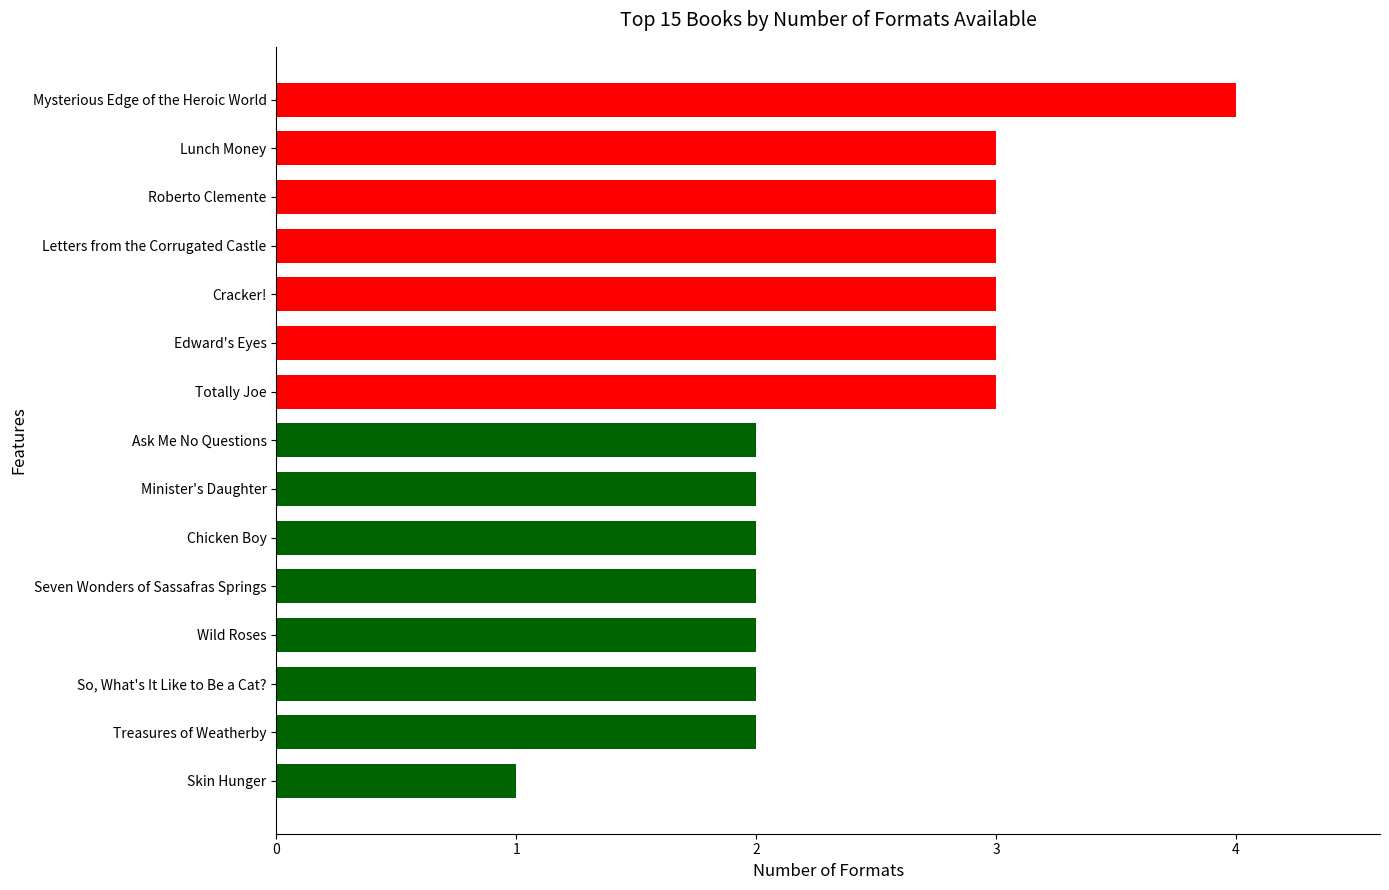

The chart shows a value of 3 at Letters from the Corrugated Castle. True or false?

True